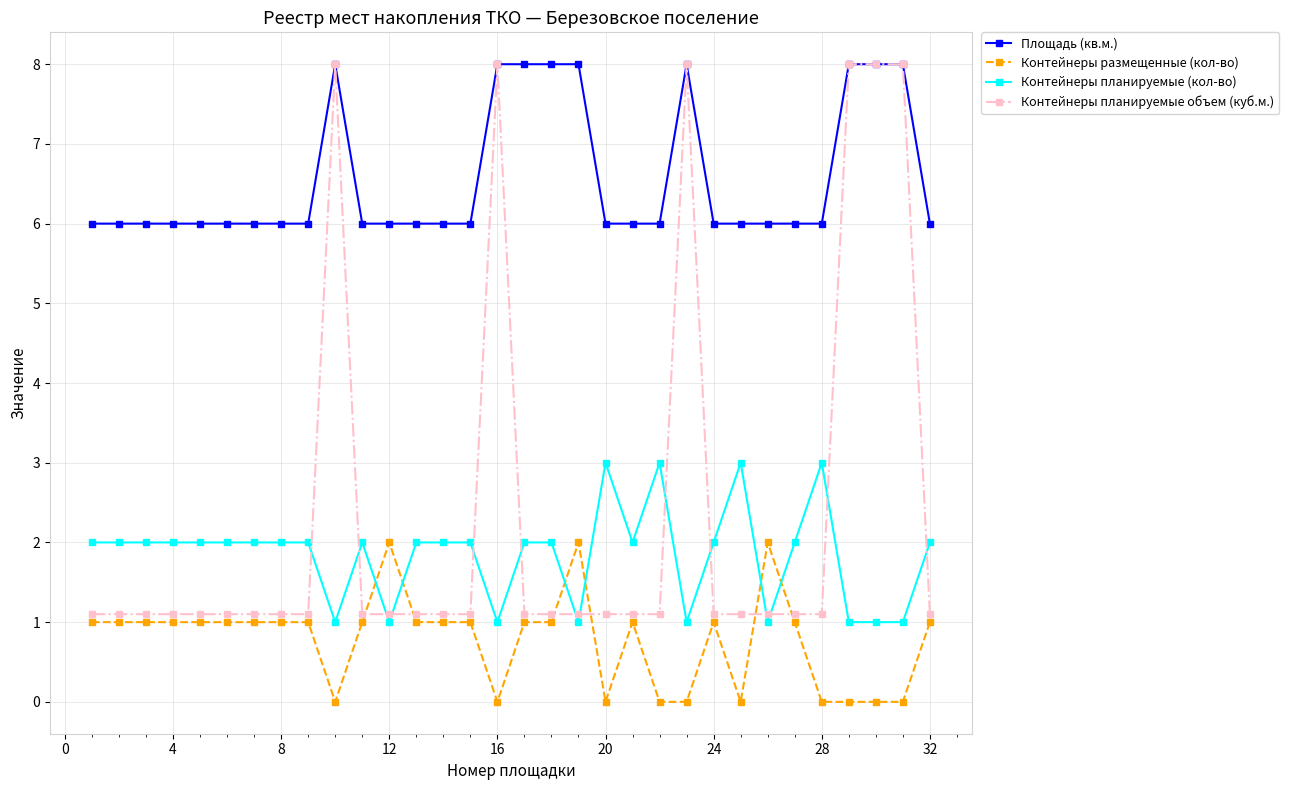

What is the highest value of the Контейнеры планируемые (кол-во) series?

3.0